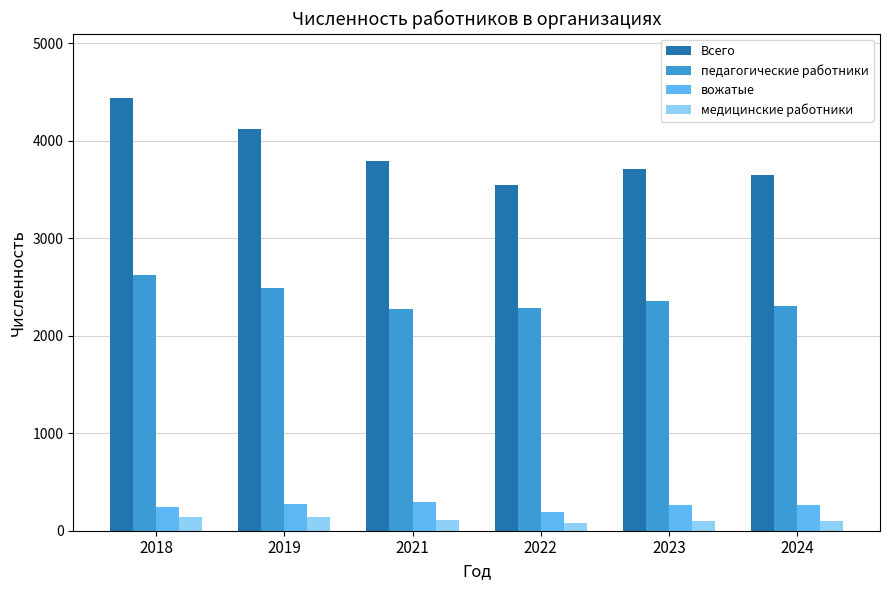

At how many categories does at least one series exceed 2924?

6